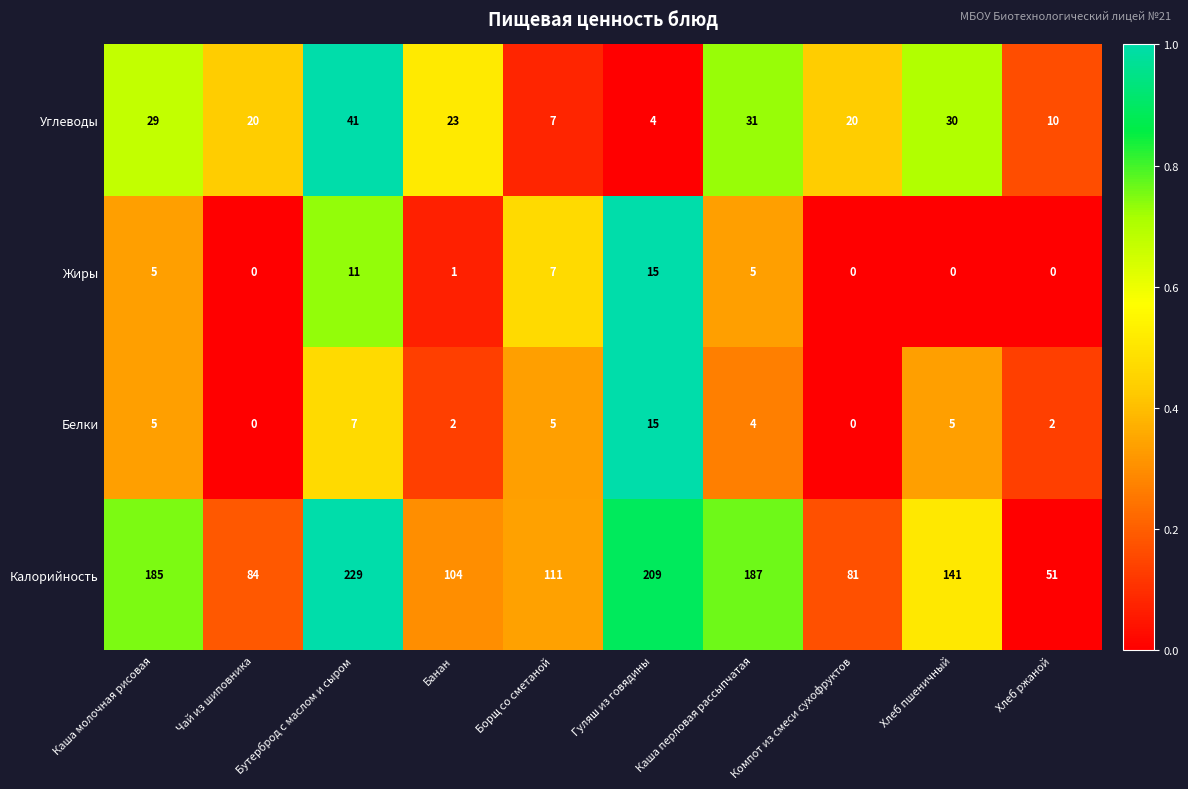

What is the spread (max minus min) of values at Бутерброд с маслом и сыром?

222